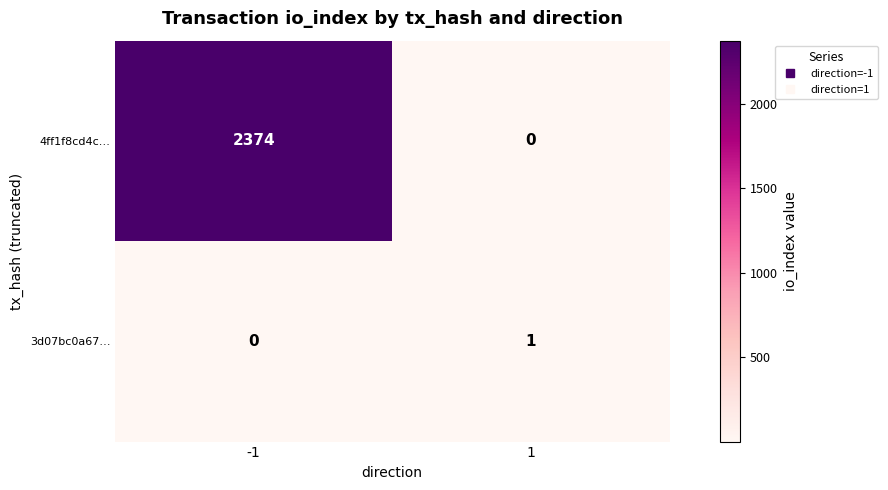

Which series has the widest spread of values?

4ff1f8cd4c…